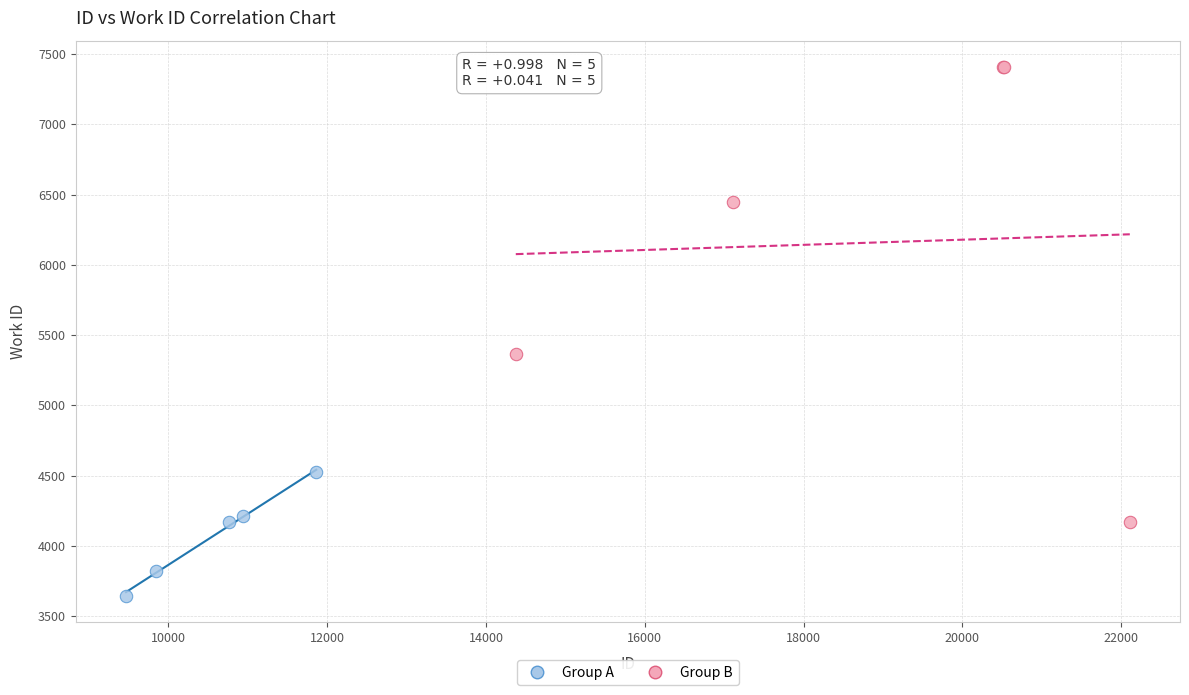

Which series reaches the minimum Y coordinate?

Group A